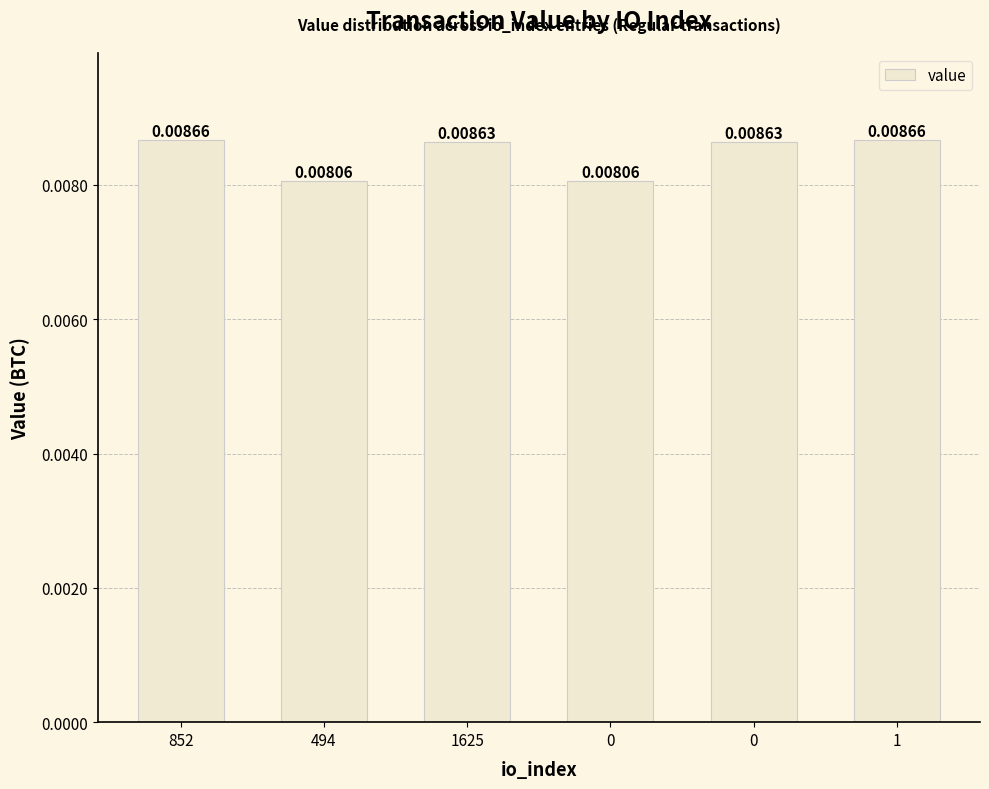

Rank the categories by value from highest to lowest.

852, 1, 1625, 0, 494, 0